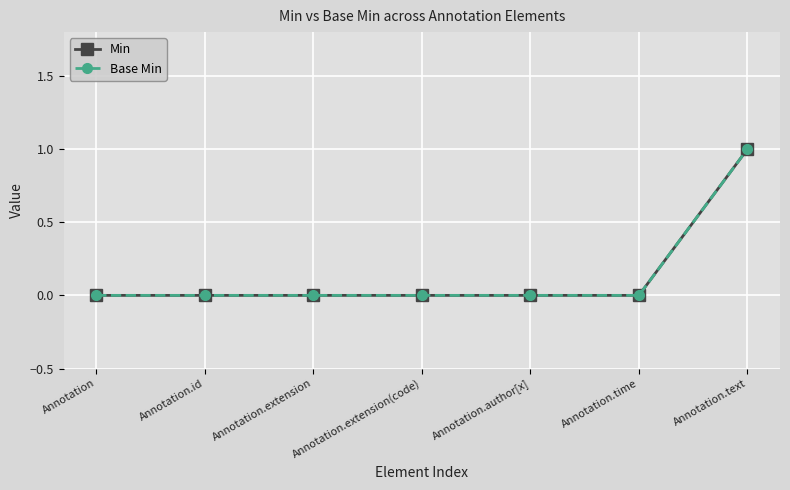

Is this an area chart (filled region under the line)?

No